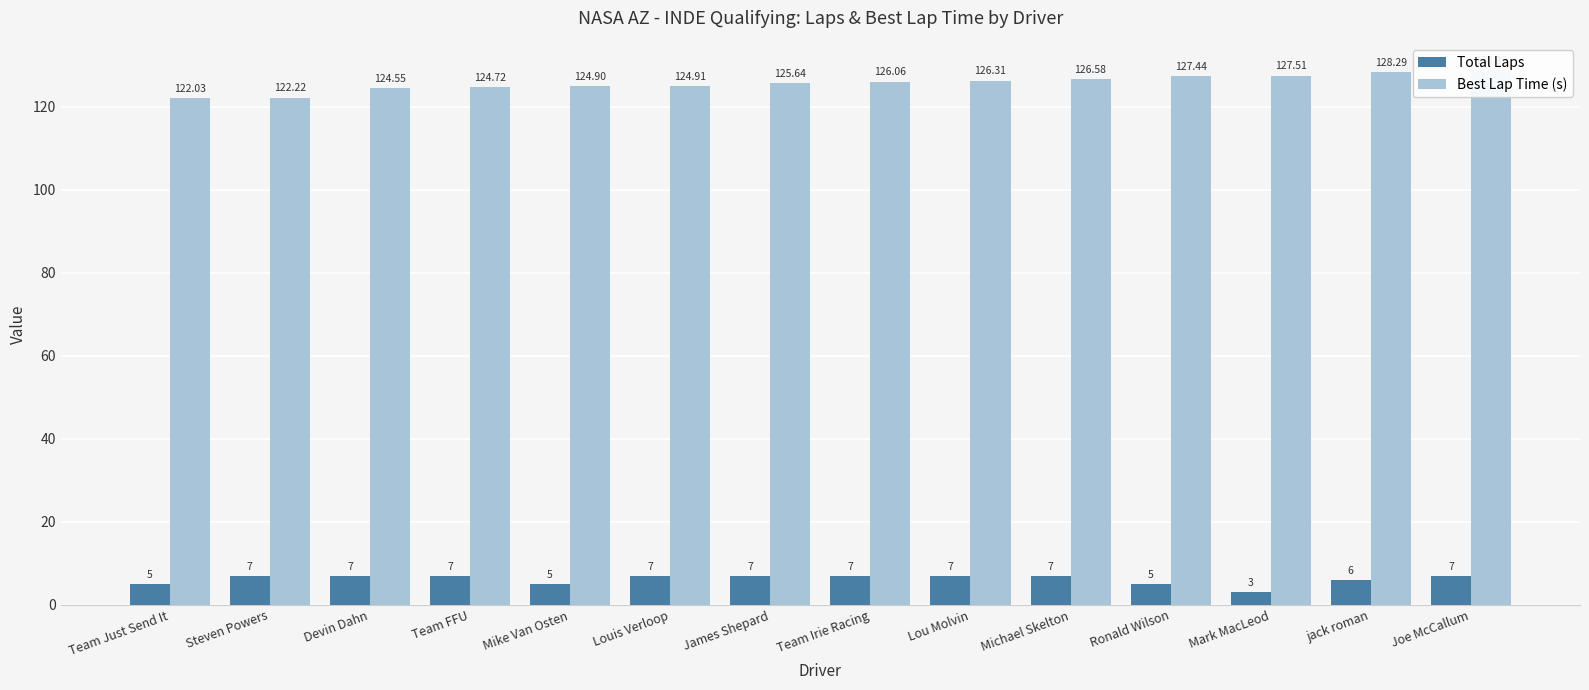

Which series has the widest spread of values?

Best Lap Time (s)